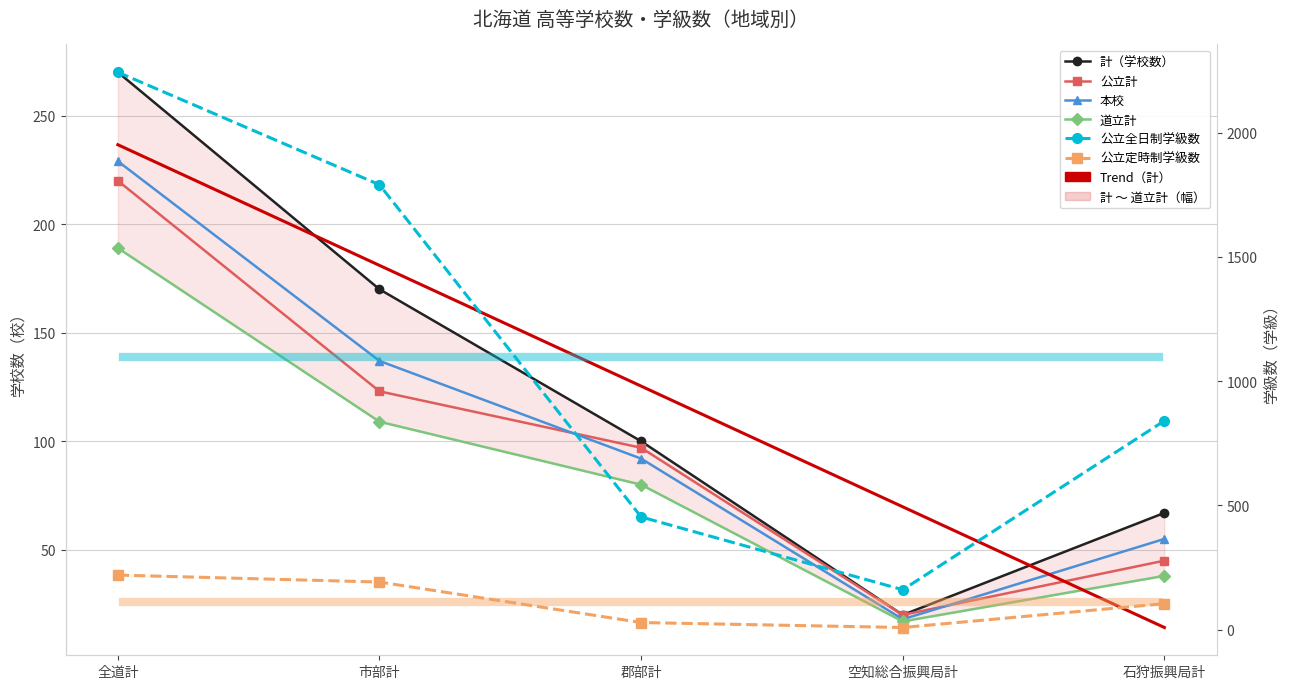

What are all the series names shown in the legend?

計（学校数）, 公立計, 本校, 道立計, 公立全日制学級数, 公立定時制学級数